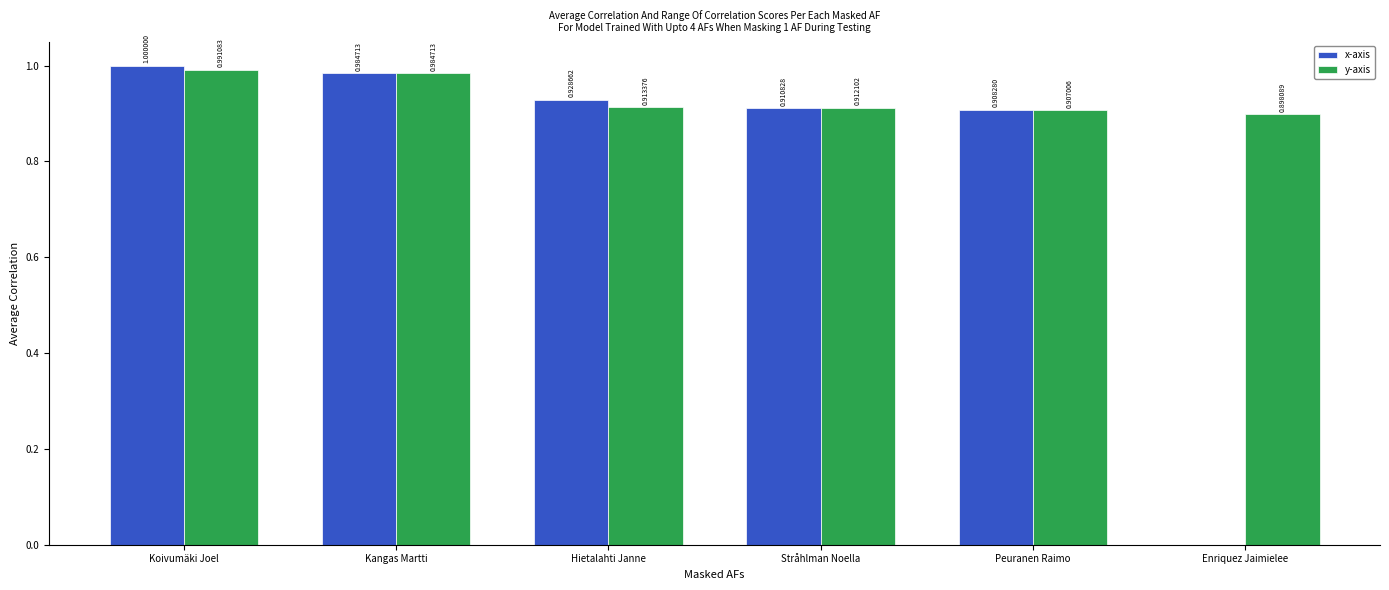

At which category is the sum across all series the highest?

Koivumäki Joel